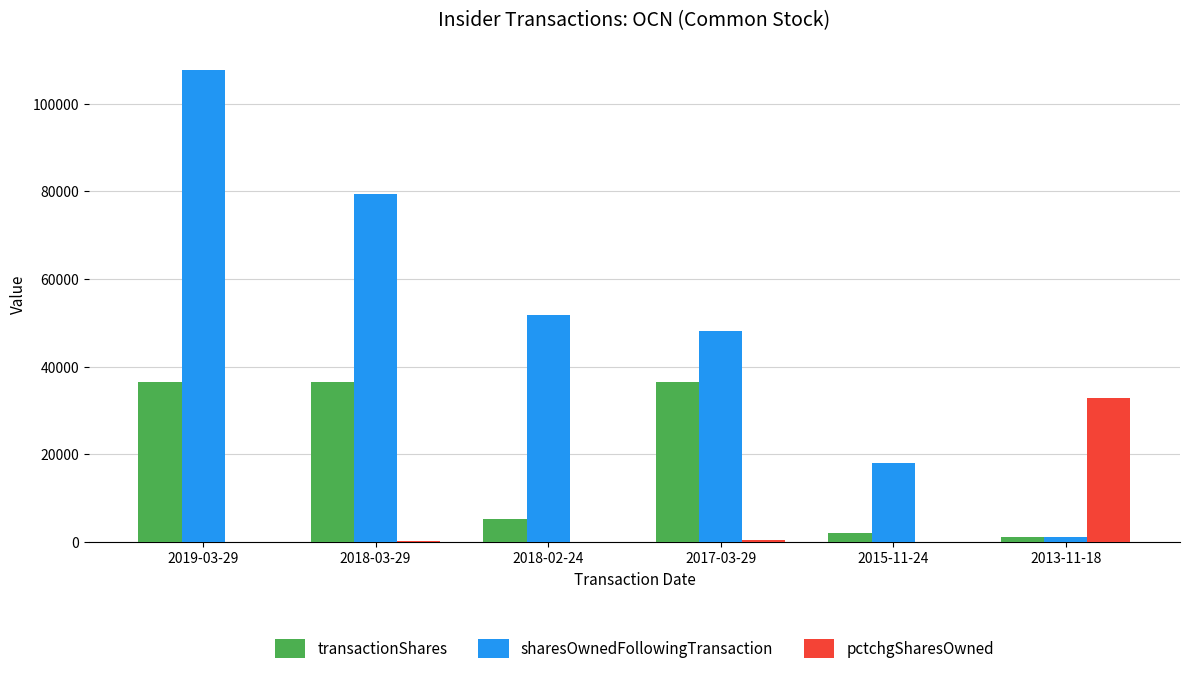

The value of sharesOwnedFollowingTransaction at 2015-11-24 is 18000. True or false?

True